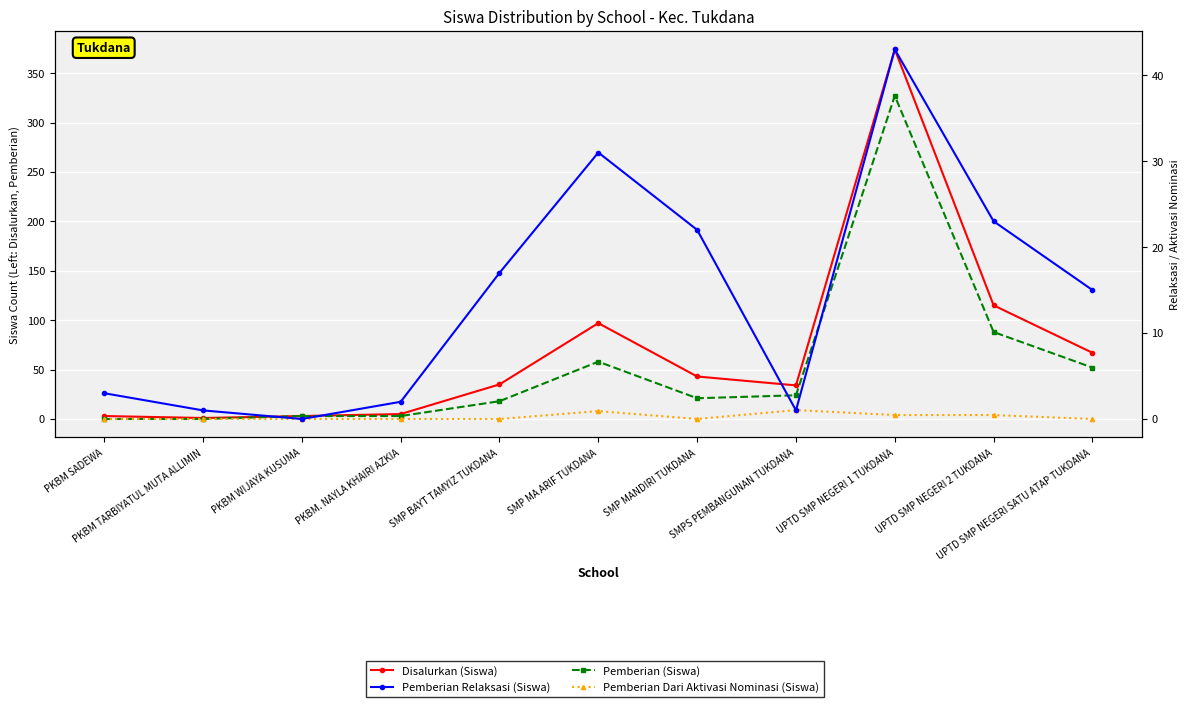

How many interior local peaks does the Pemberian (Siswa) series have?

2